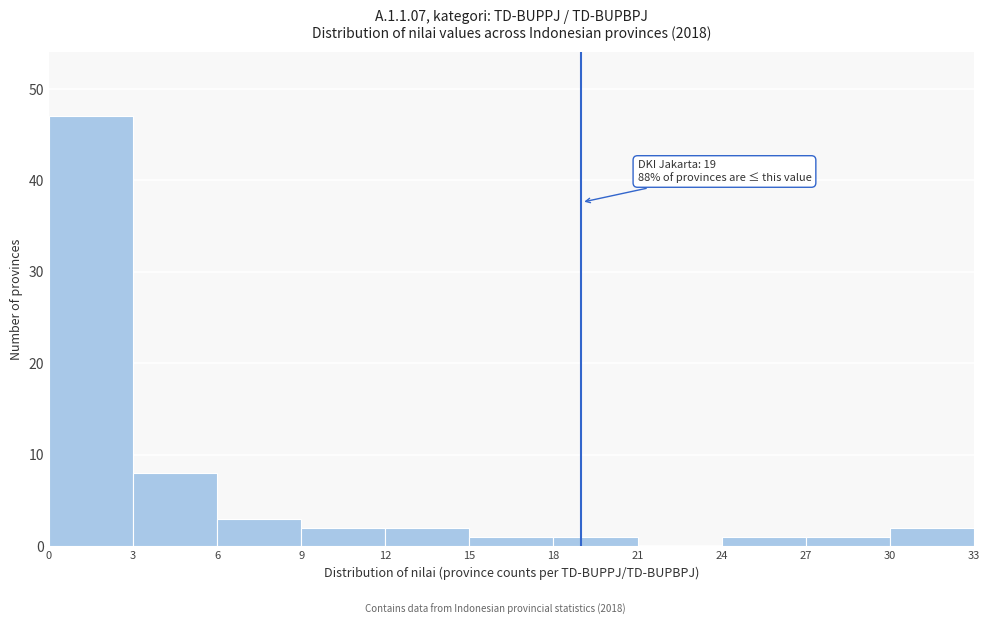

Over which range of the x-axis is the bar tallest?

0 to 3